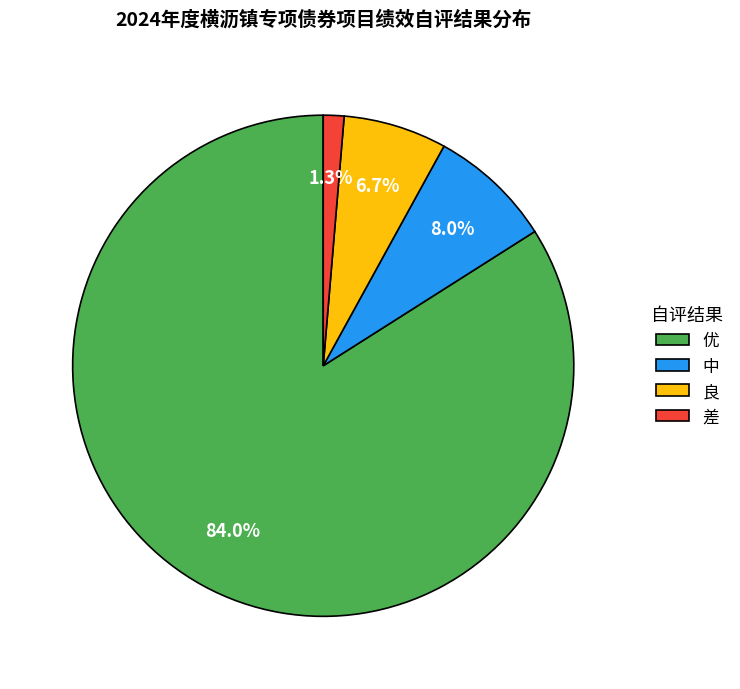

What percentage do 差 and 中 together represent?

9.3%